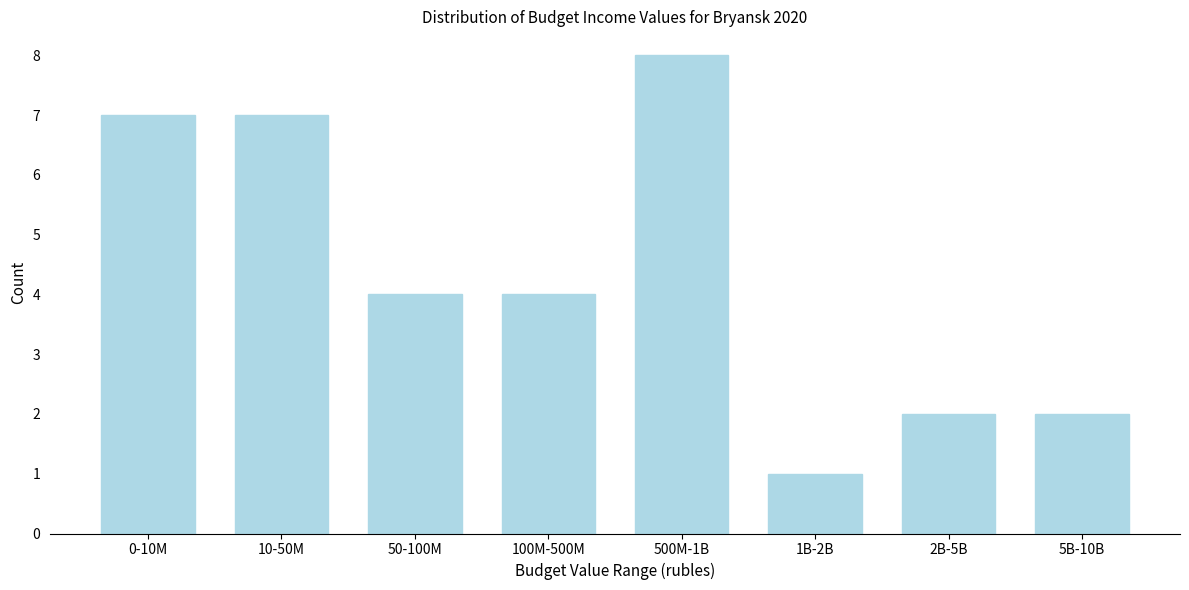

Reading right to left, what are all the values shown in this chart?

5B-10B=2	2B-5B=2	1B-2B=1	500M-1B=8	100M-500M=4	50-100M=4	10-50M=7	0-10M=7